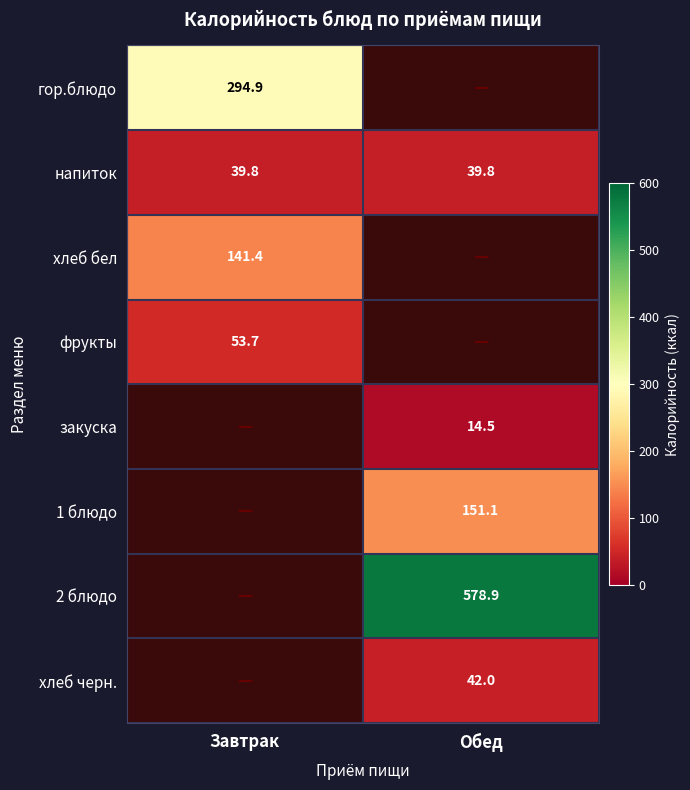

Is the value of гор.блюдо at Завтрак greater than the value of хлеб бел at Обед?

No